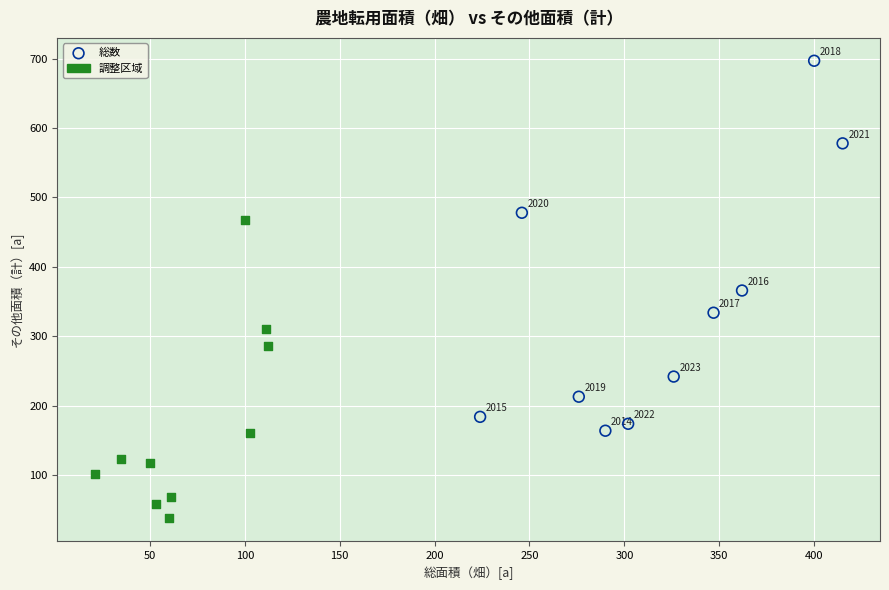

Which series contains the lowest Y value?

調整区域